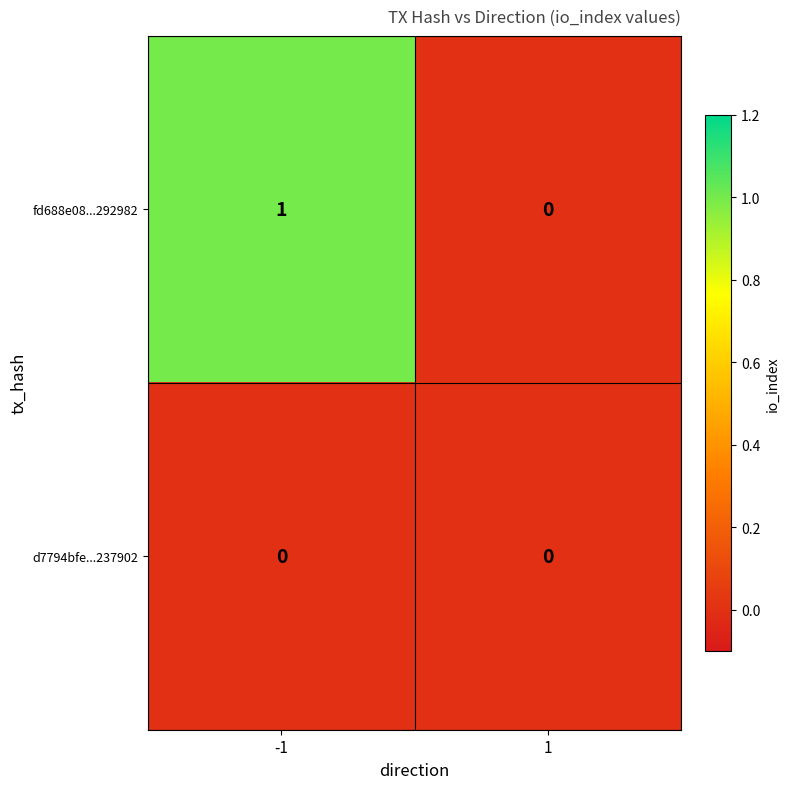

Which series has the largest total across all categories?

fd688e08...292982